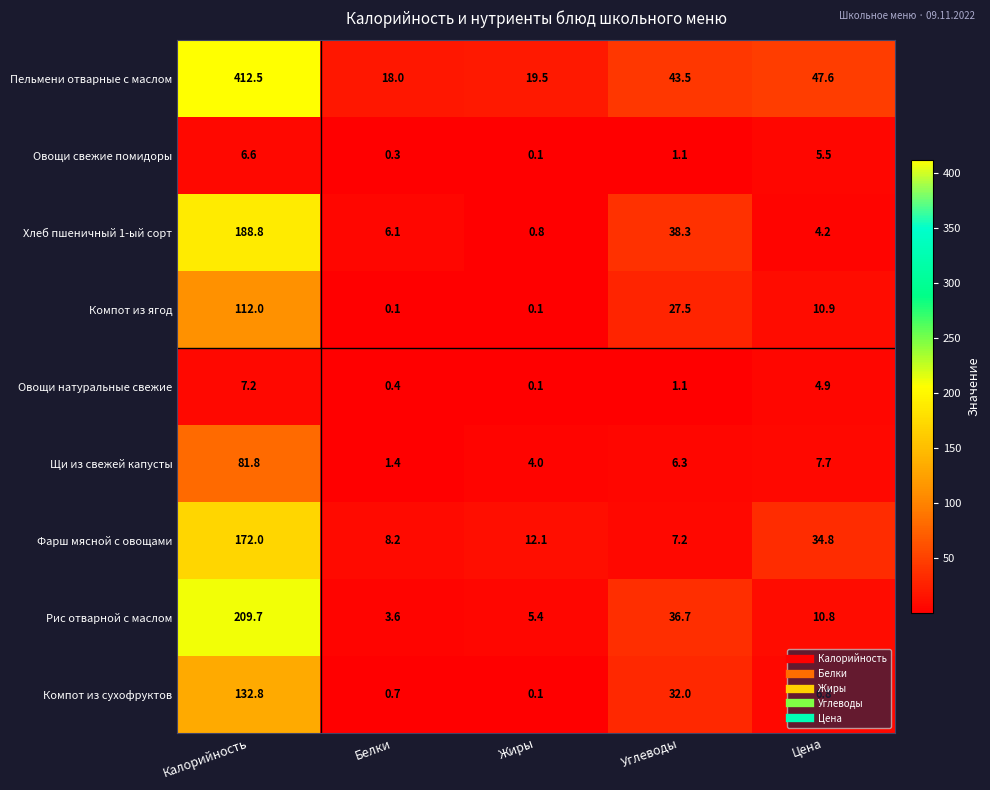

At which label does Пельмени отварные с маслом first exceed 43?

Калорийность